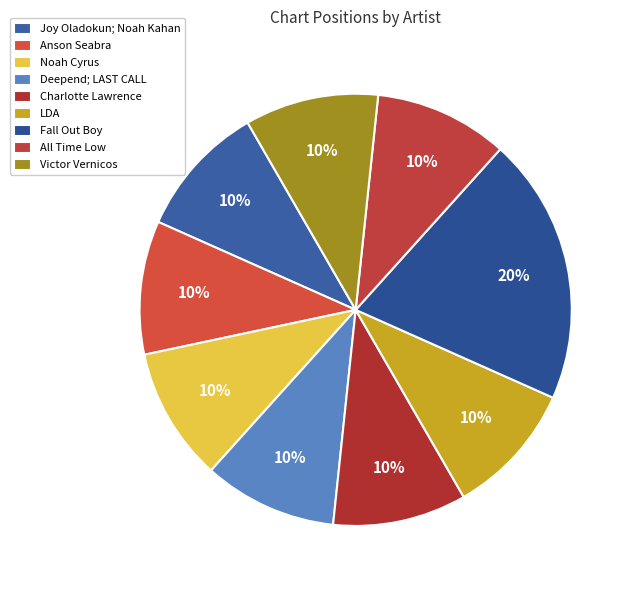

How many segments does this pie chart have?

9